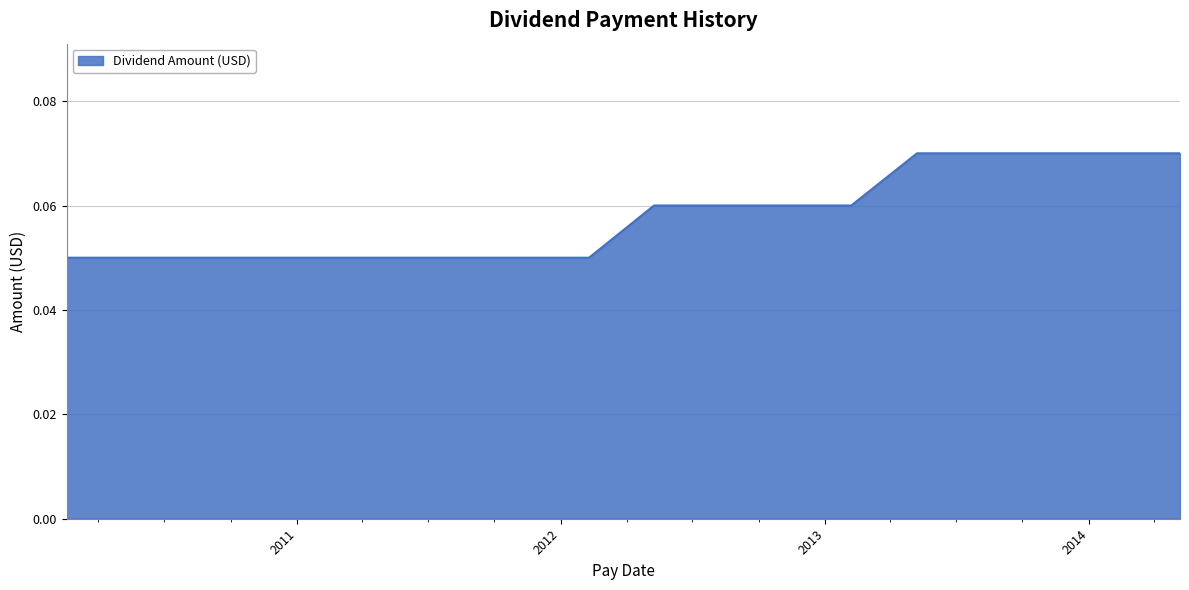

What is the value of the 9th point from the left?

0.1